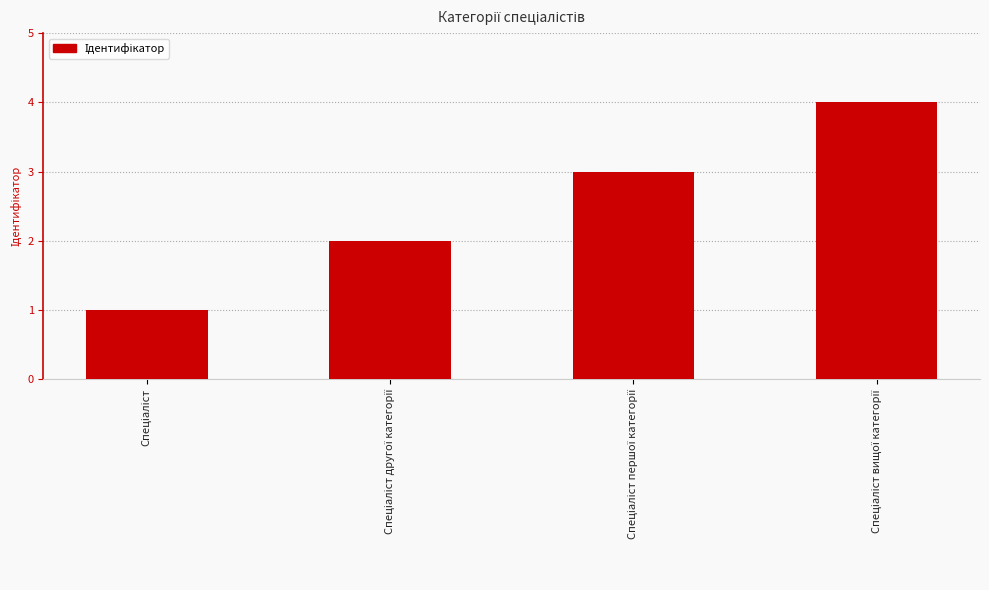

What is the maximum value shown in the chart?

4